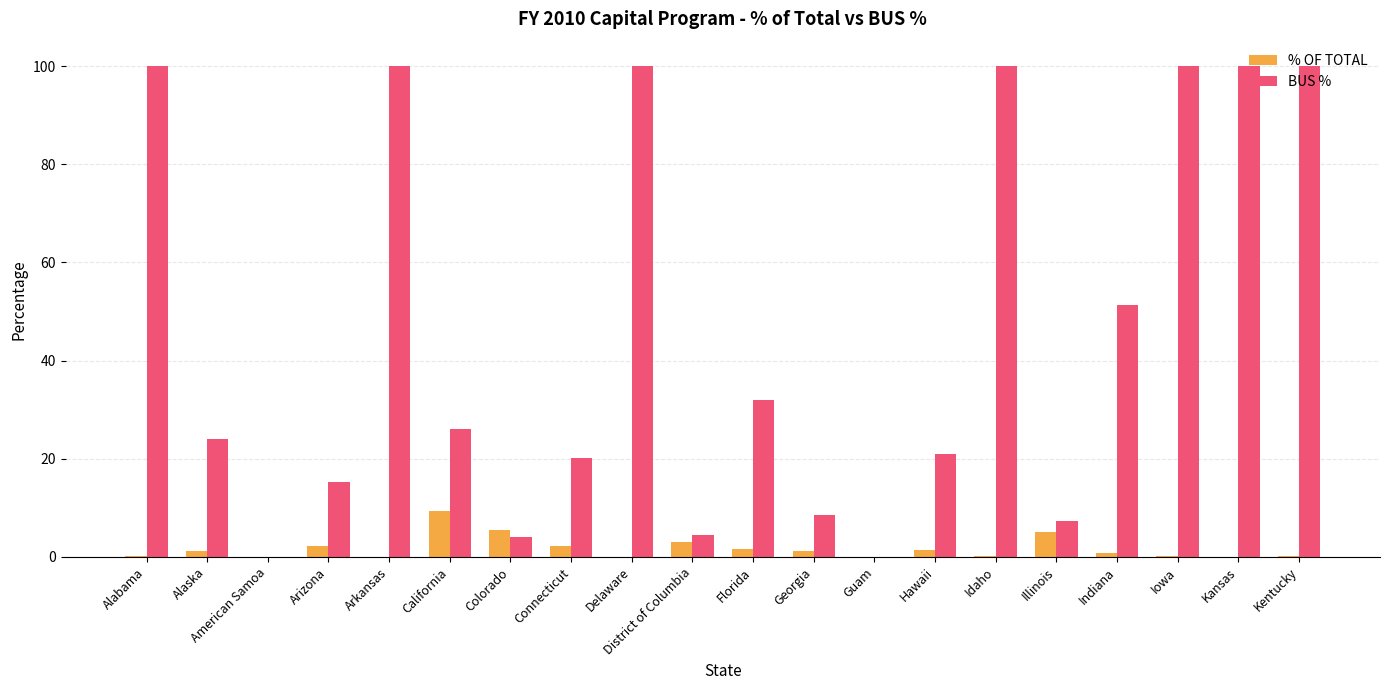

Count the number of categories in the chart.

20